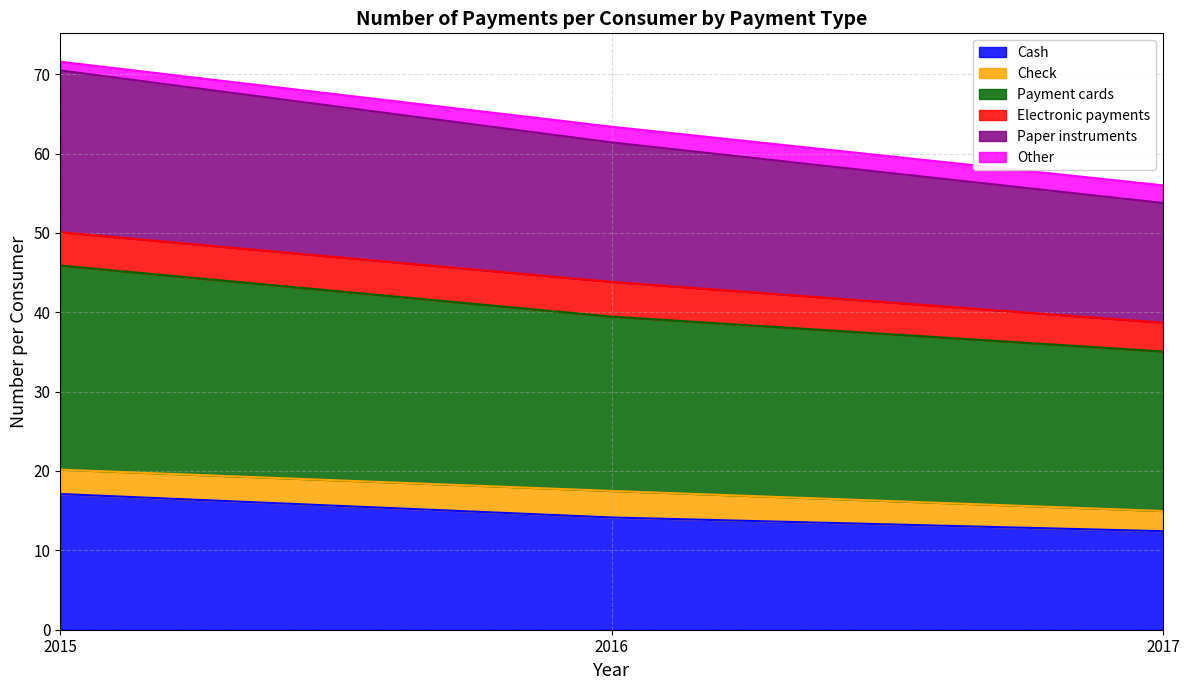

What is the minimum value for Cash?

12.4